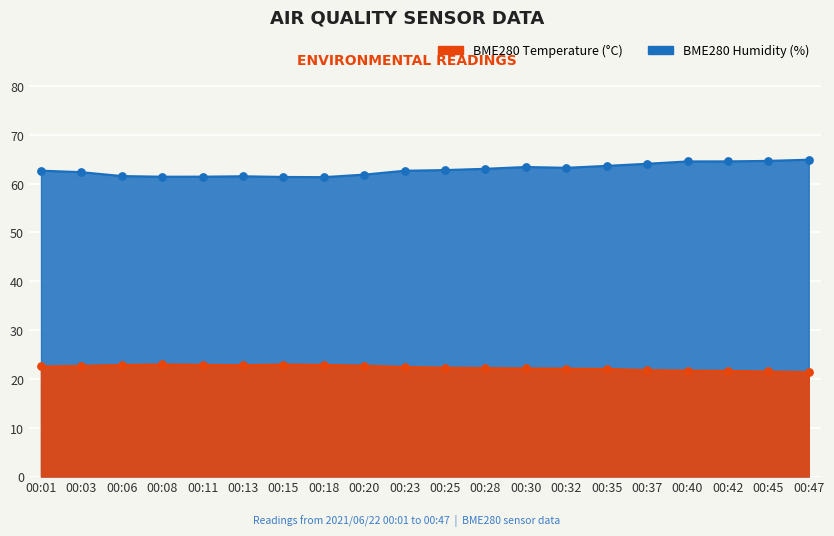

Which series reaches the minimum Y coordinate?

BME280_temperature